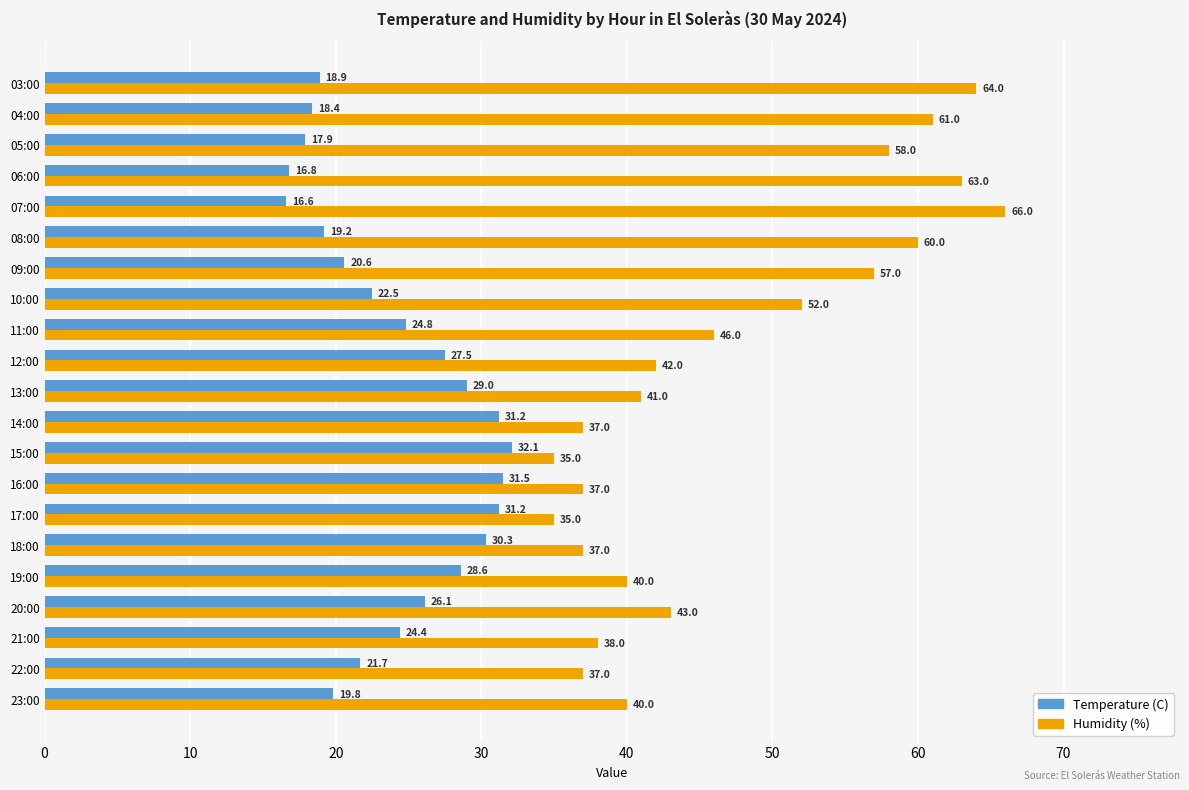

Which series has the largest total across all categories?

Humidity (%)